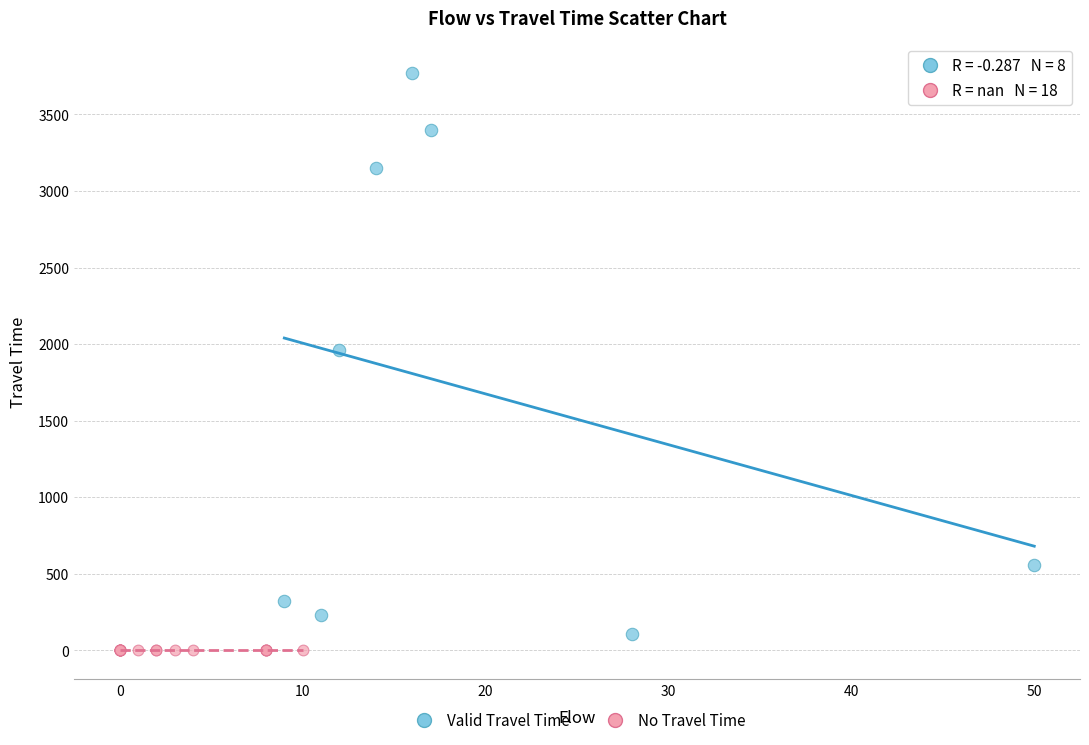

Which series reaches the maximum Y coordinate?

Valid Travel Time